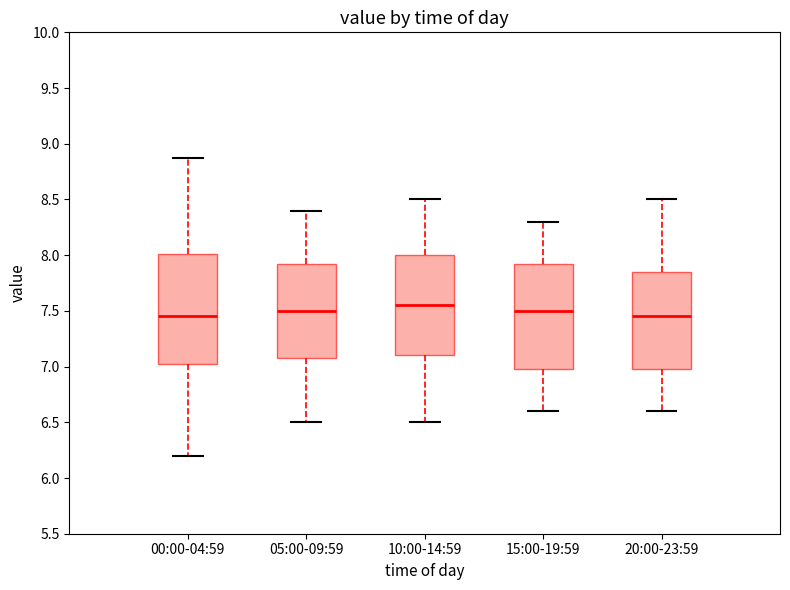

Where does the lower whisker of the box for 15:00-19:59 end on the y-axis? The values are not printed on the chart, so give them approximately, as read against the axis.

6.60